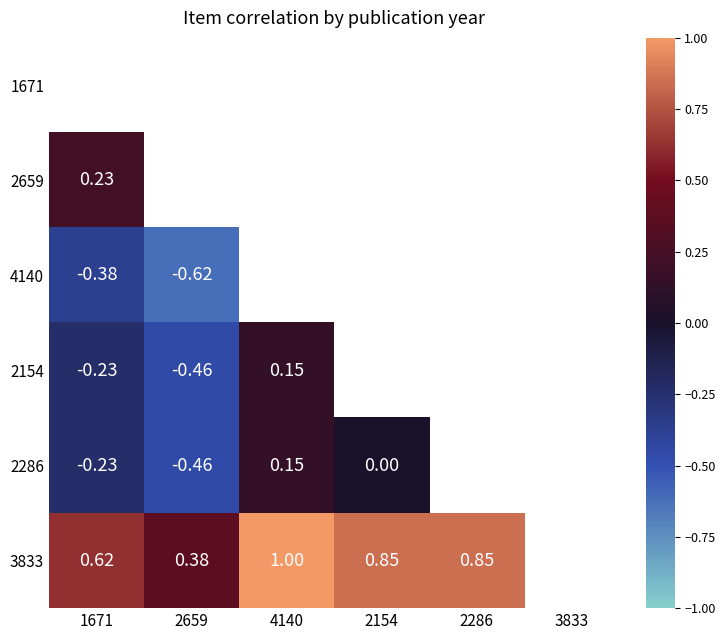

At which label is 2154 closest to 0?

4140